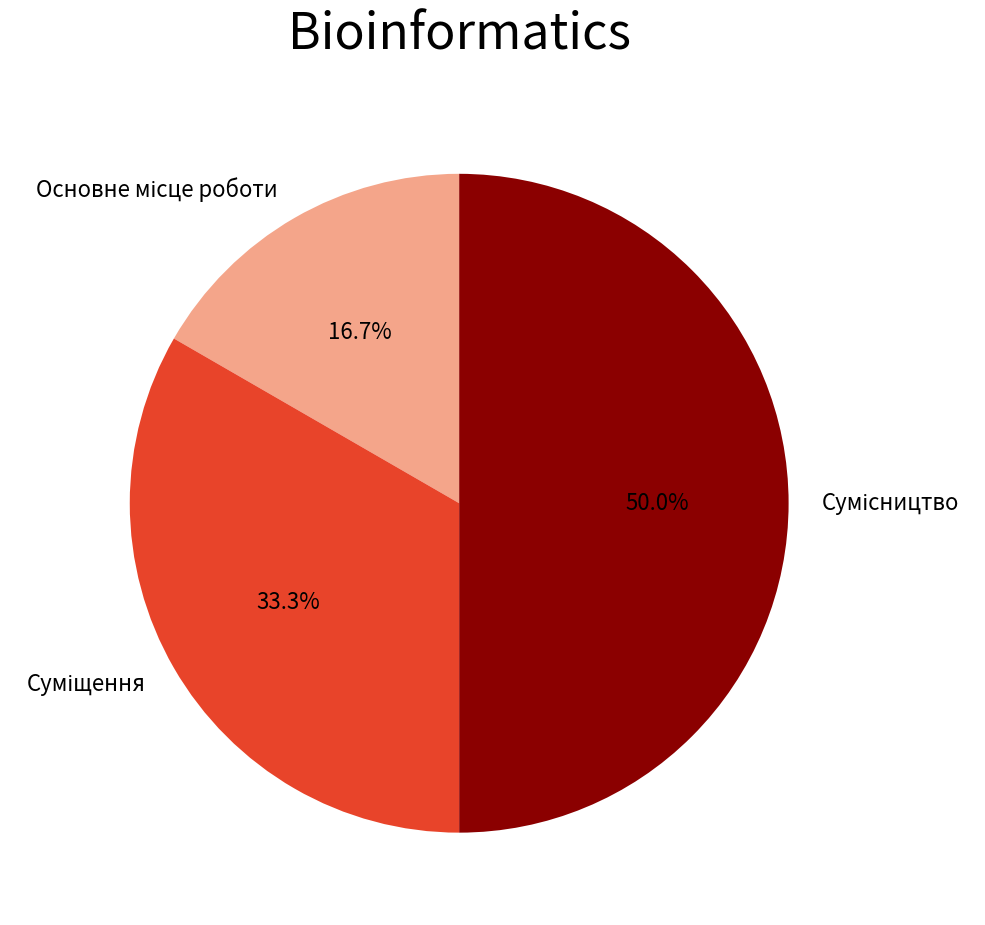

Rank the categories by value from highest to lowest.

Сумісництво, Суміщення, Основне місце роботи